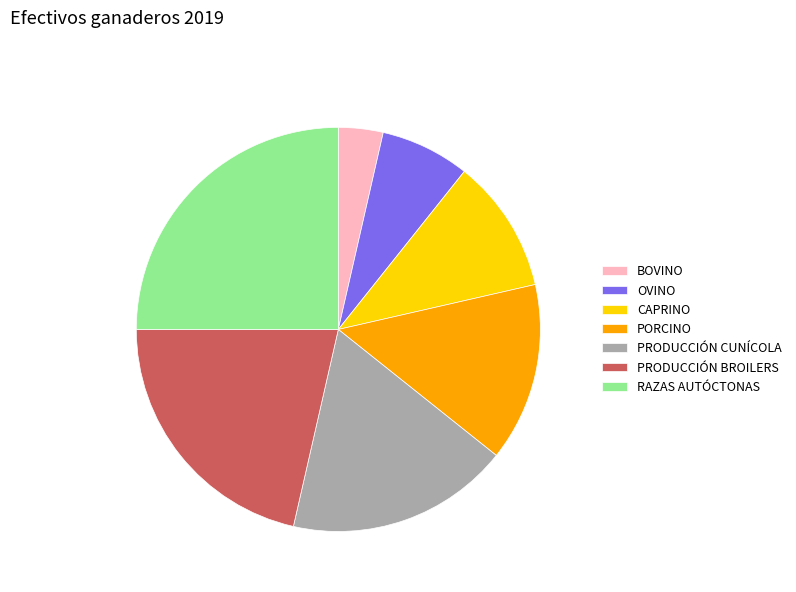

Between PORCINO and PRODUCCIÓN BROILERS, which is larger?

PRODUCCIÓN BROILERS